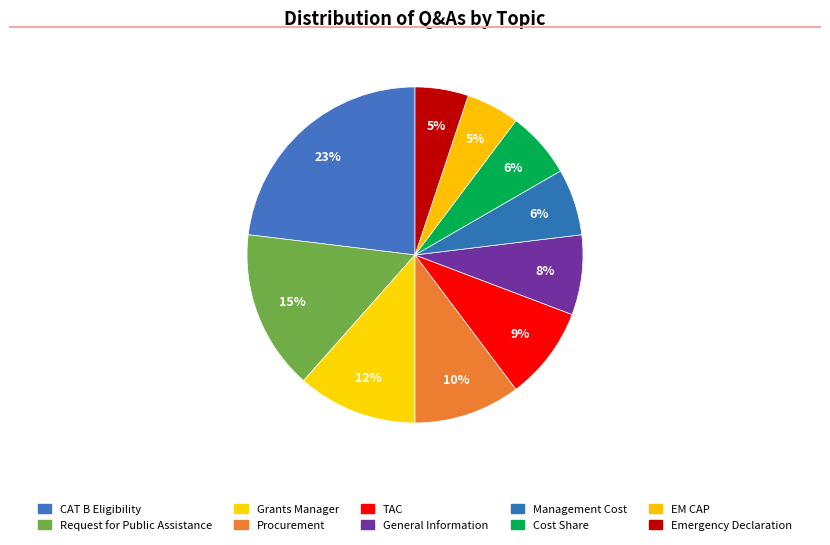

How much of the chart is everything except Emergency Declaration?

94.9%